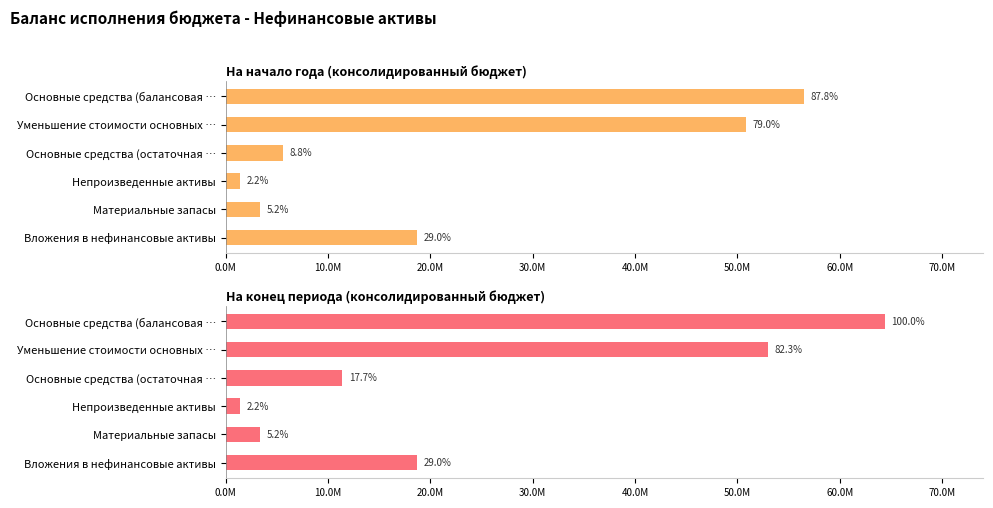

Which series has the largest total across all categories?

На конец периода (консолидированный бюджет)